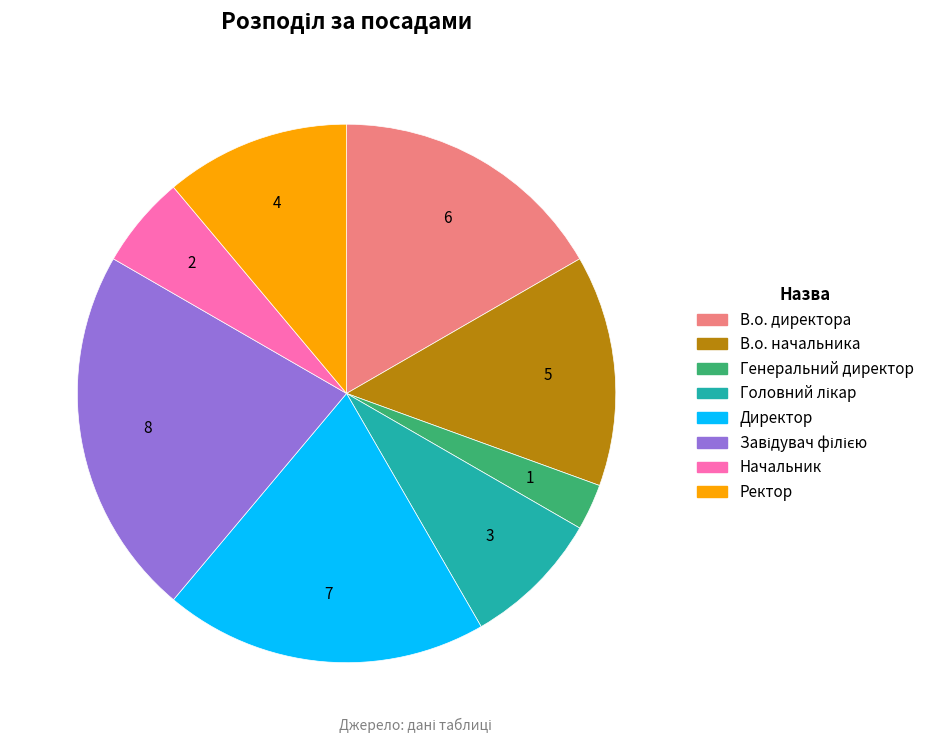

The Начальник slice represents 6% of the pie. True or false?

True